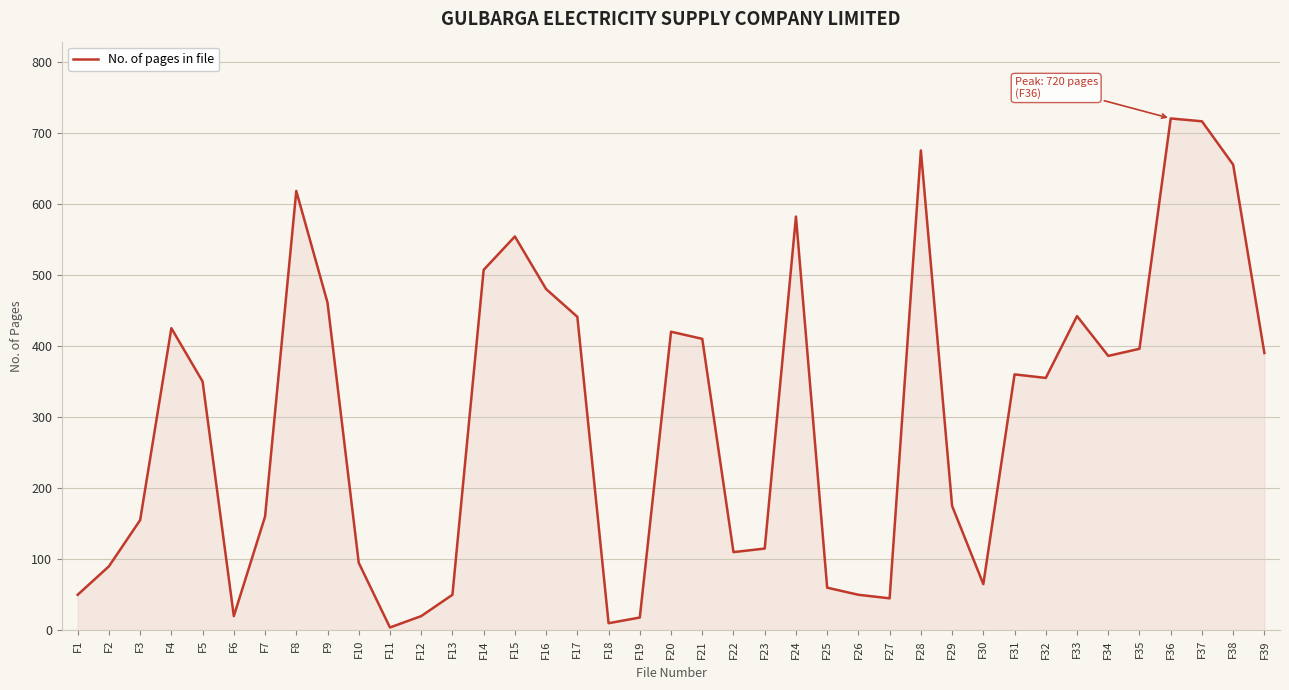

What is the average value?

298